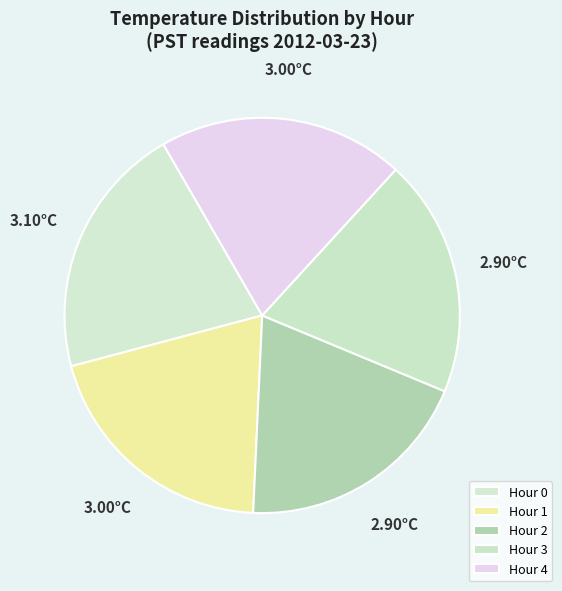

Which category has the biggest portion of the pie?

Hour 0